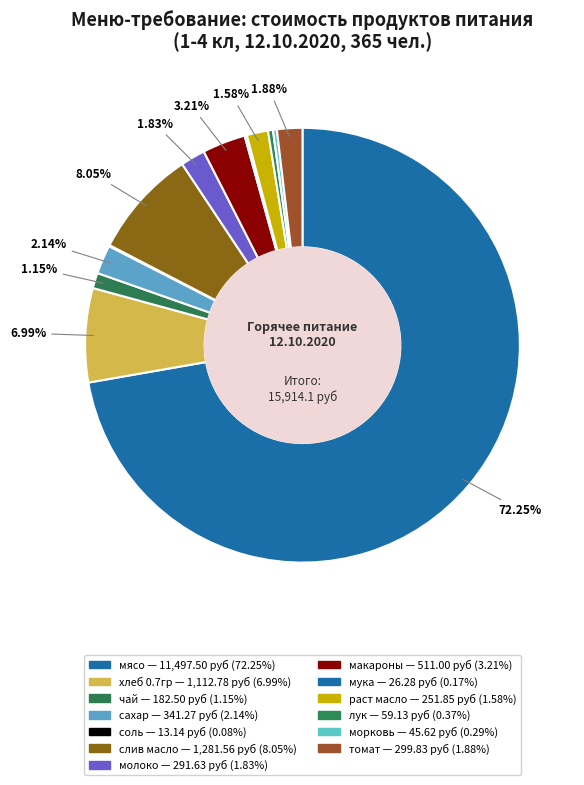

How many segments does this pie chart have?

13